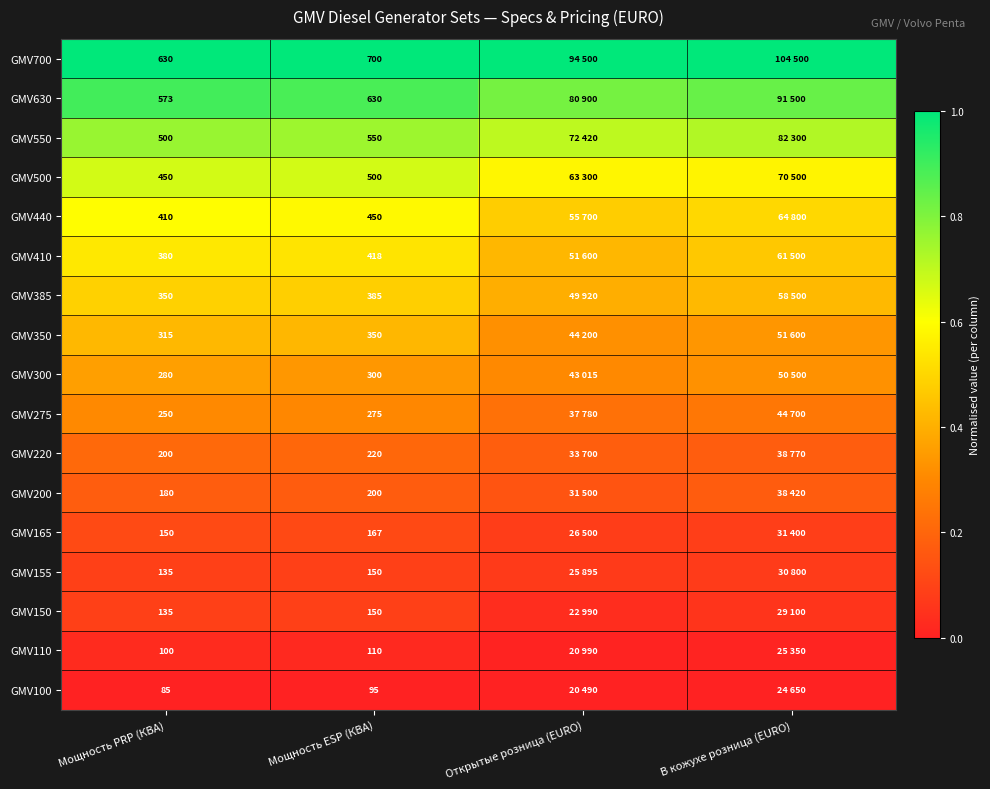

What is the difference between the highest and lowest values at Мощность PRP (КВА)?

545.0